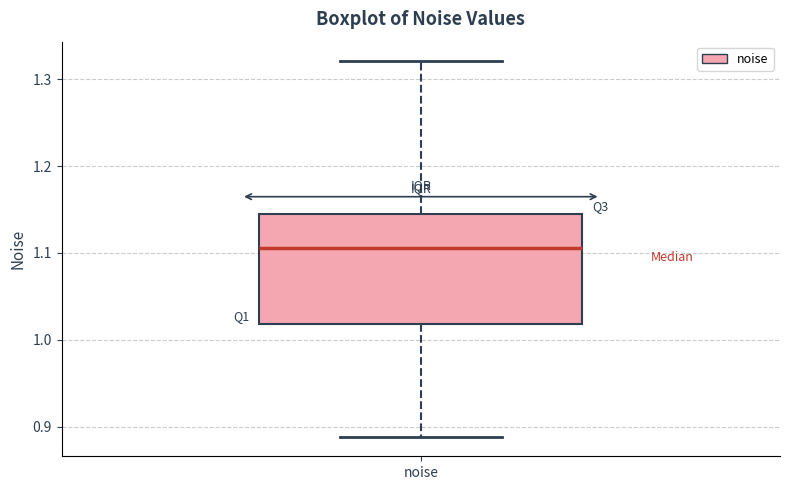

Read this box plot against the y-axis: the position of the median line, the range covered by the box, and the ends of both whiskers. The values are not printed on the chart, so give them approximately, as read against the axis.

median 1.11, box 1.02 to 1.14, whiskers 0.89 to 1.32